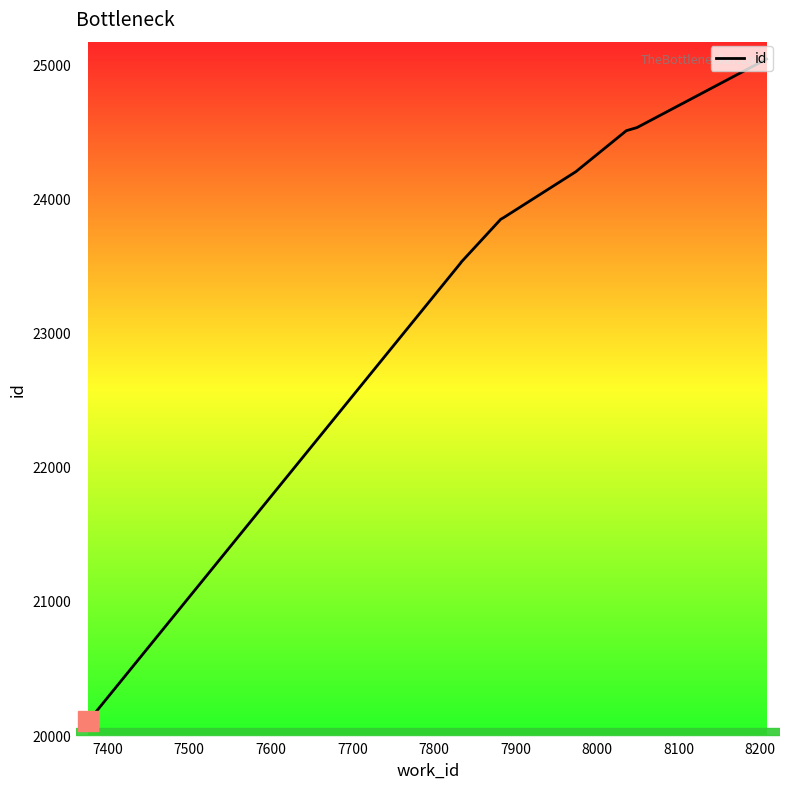

What is the greatest value displayed?

25040